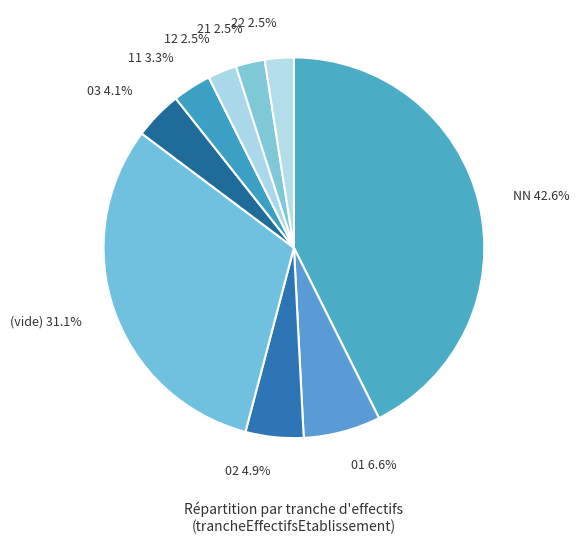

Which has a higher value, 12 or NN?

NN